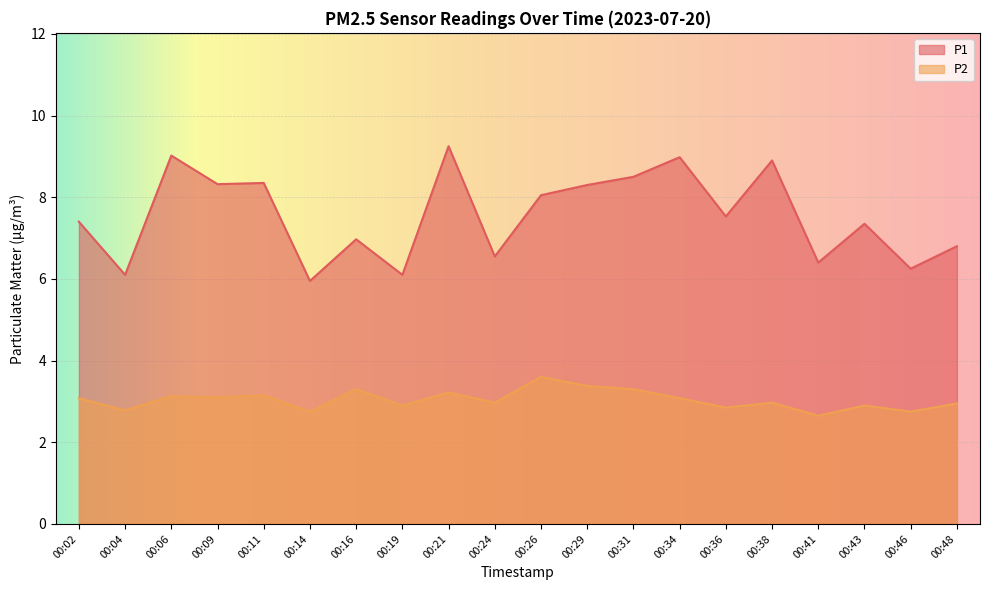

What is the total value across all series at 00:21?

12.5